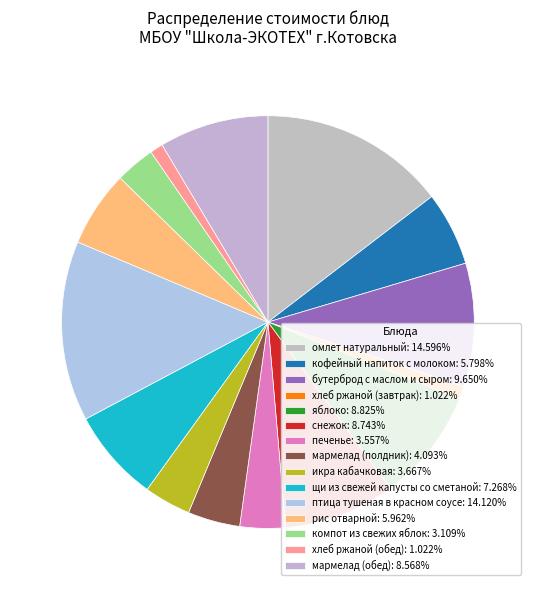

Does икра кабачковая represent more than half of the total?

No